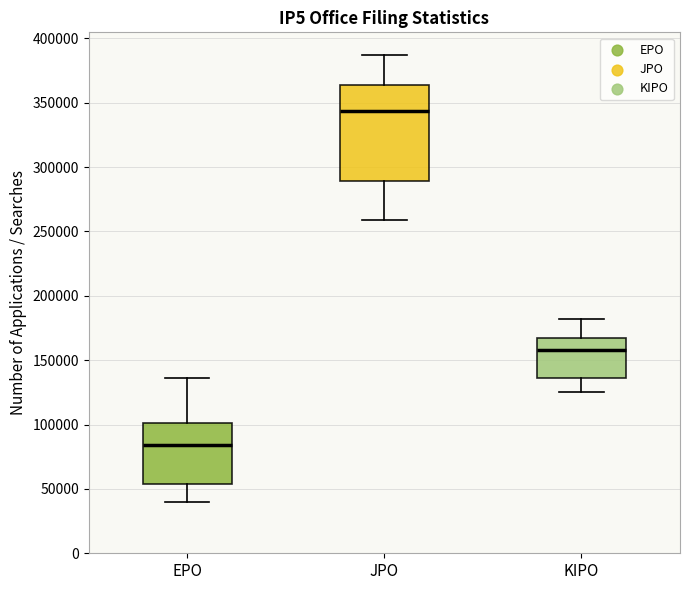

Where is the lower edge of the box for EPO on the y-axis? The values are not printed on the chart, so give them approximately, as read against the axis.

55000